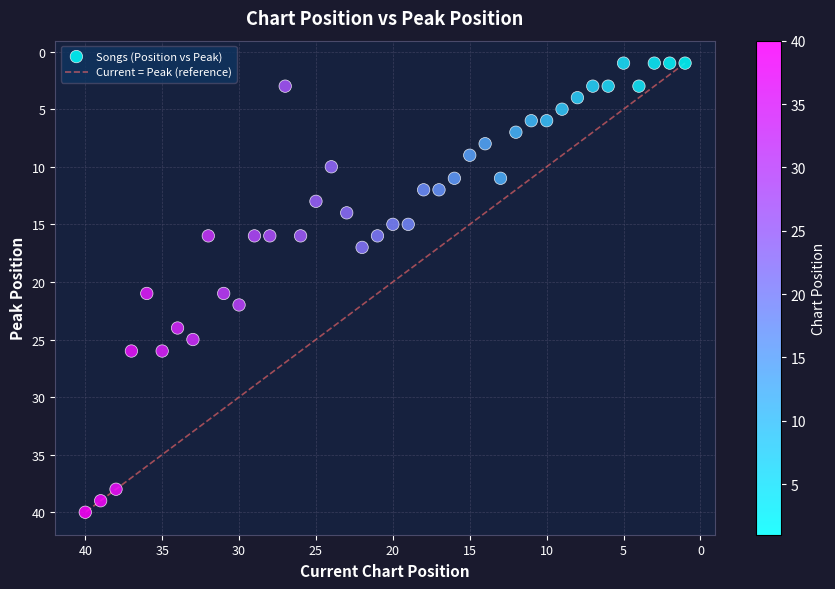

What is the range of X values (max minus min)?

39